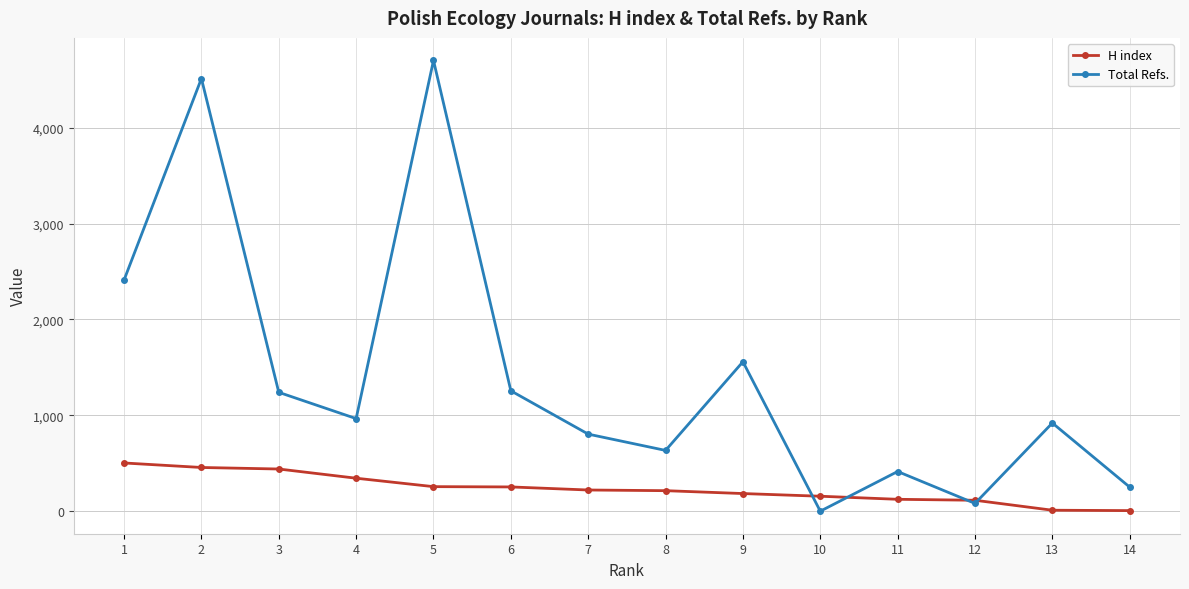

Does the chart have visible grid lines?

Yes